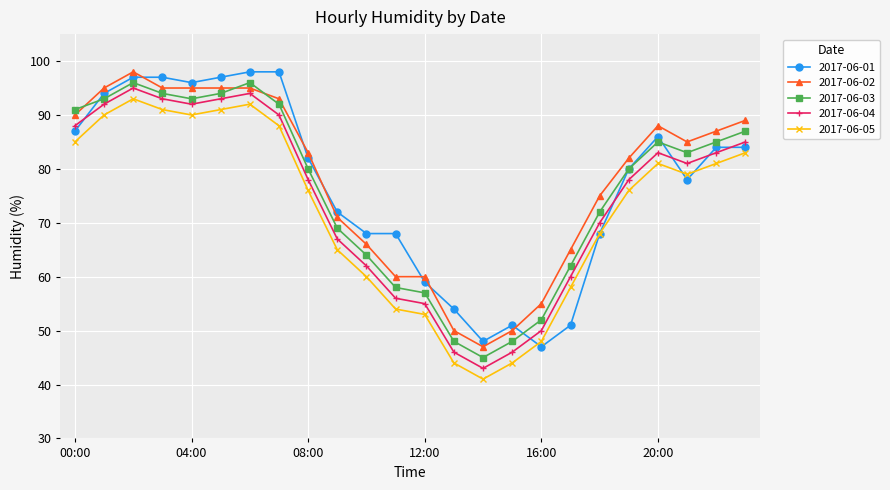

Count the number of data series in this chart.

5